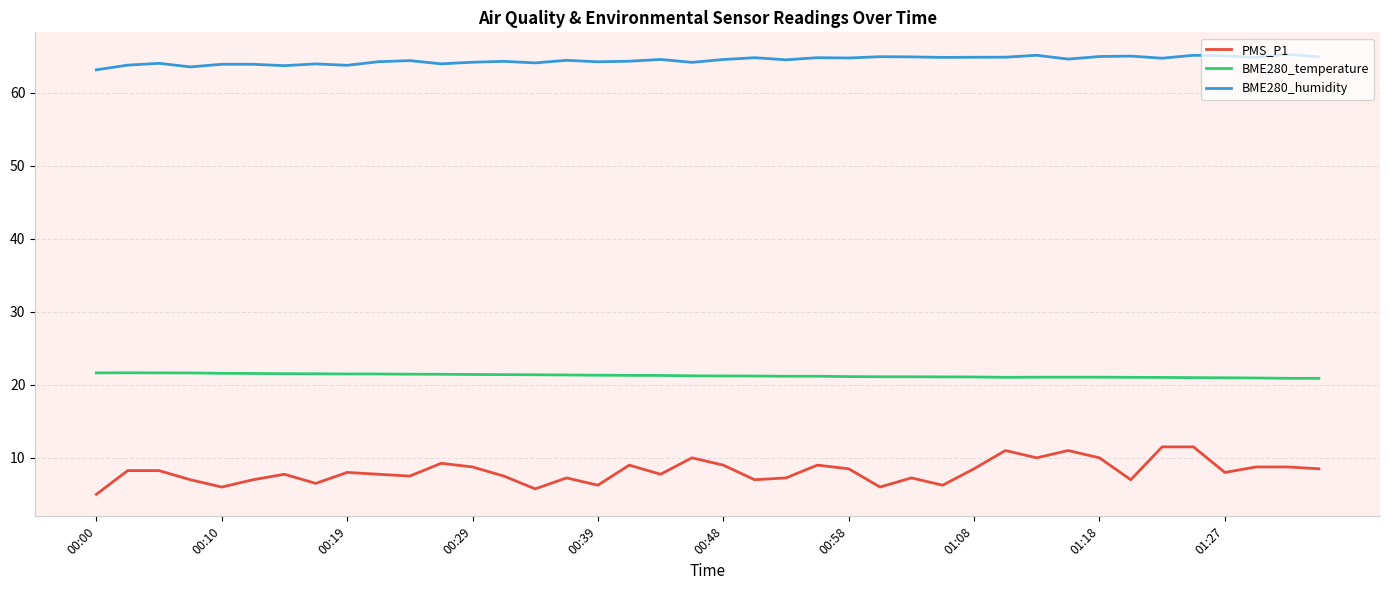

What is the average value of the BME280_humidity series?

64.4